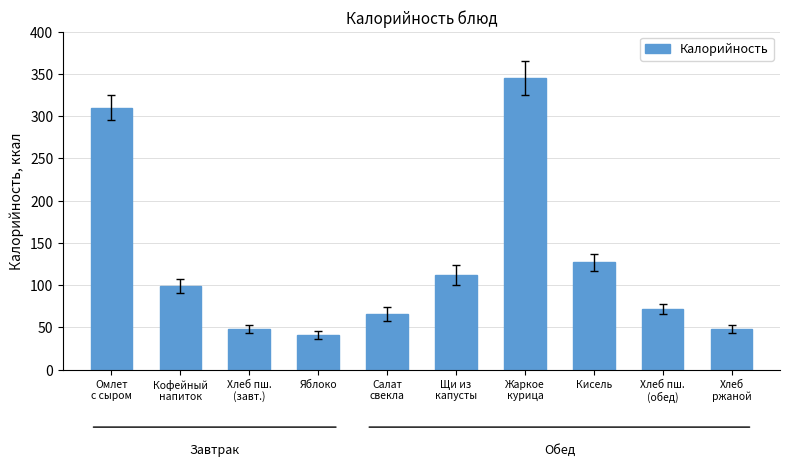

Reading left to right, extract all data points from this chart.

Омлет
с сыром=310	Кофейный
напиток=99	Хлеб пш.
(завт.)=48	Яблоко=41	Салат
свекла=66	Щи из
капусты=112	Жаркое
курица=345	Кисель=127	Хлеб пш.
(обед)=72	Хлеб
ржаной=48